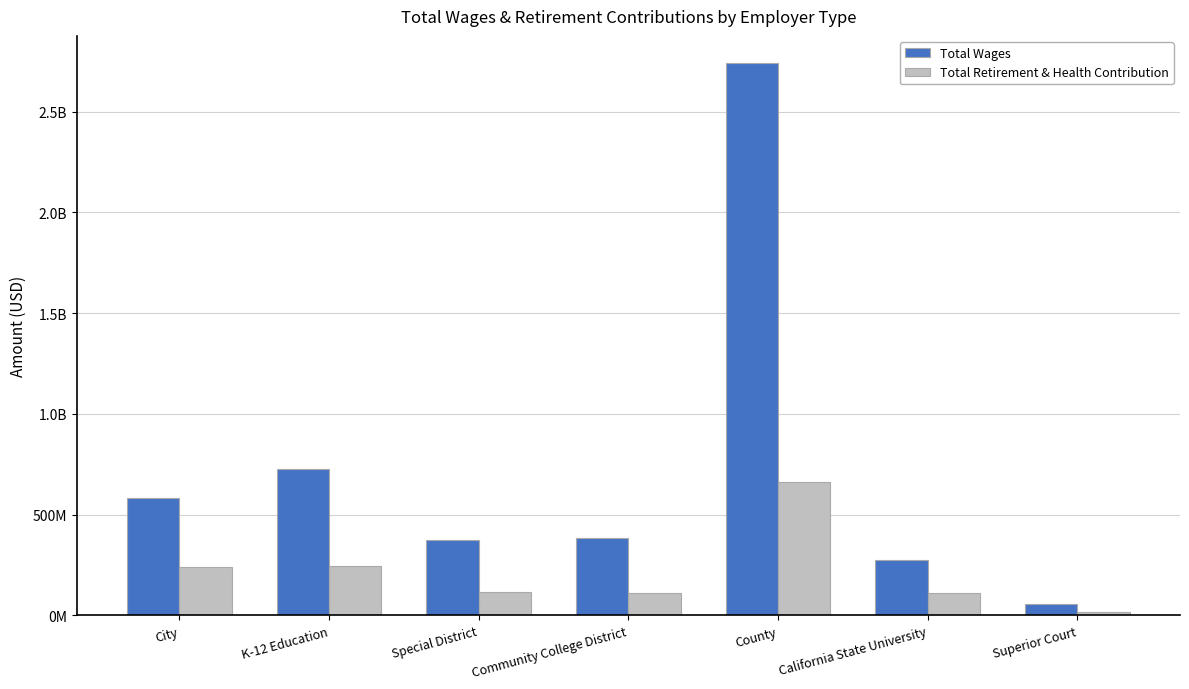

What is the difference between the second highest and minimum values in the Total Wages series?

668544093.7